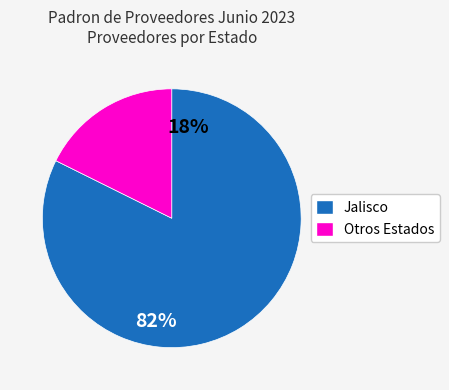

Does any single category account for the majority?

Yes